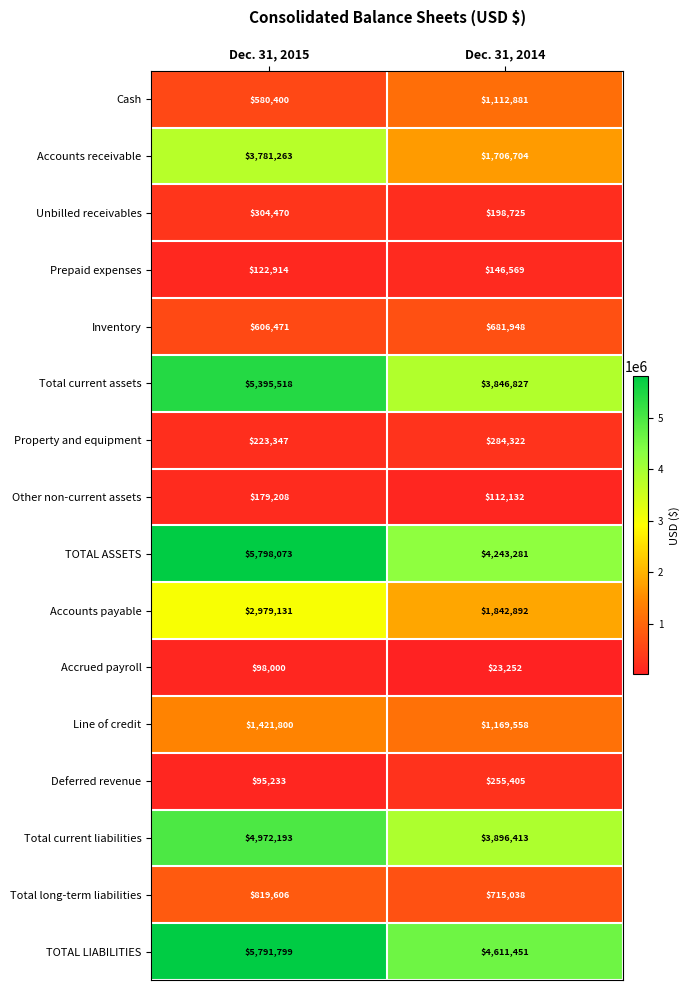

What is the difference between the Line of credit values at Dec. 31, 2015 and Dec. 31, 2014?

252242